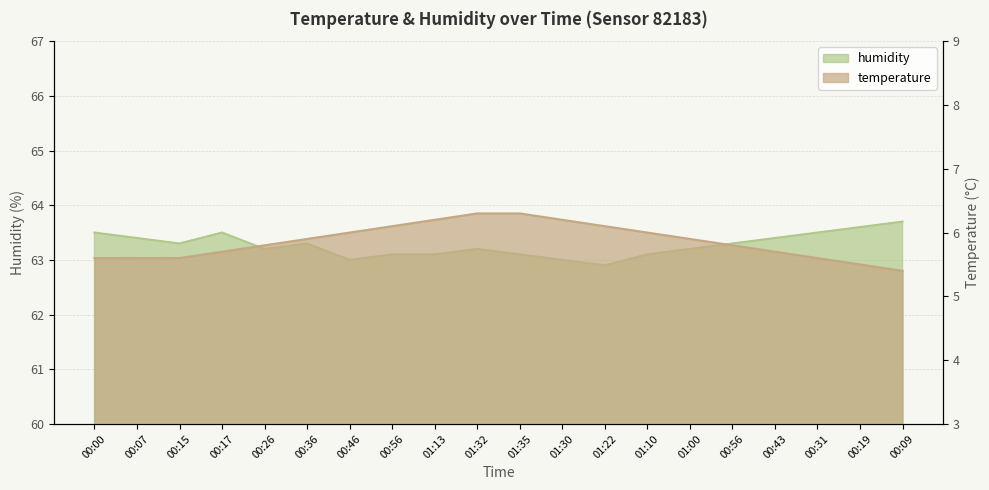

Is it true that humidity equals 63.0 at 00:46?

True